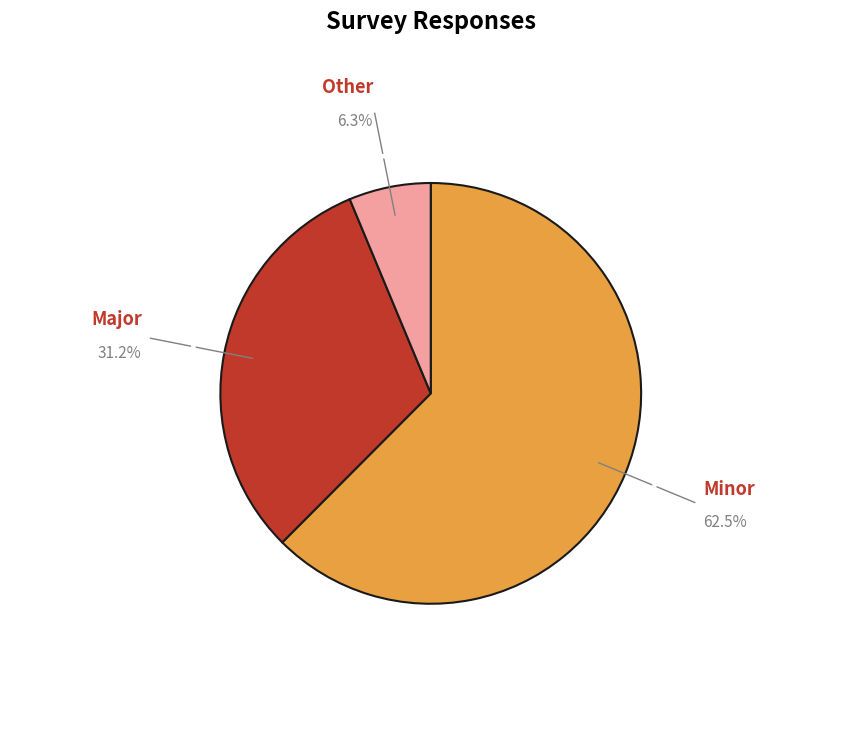

How many slices are in this pie chart?

3